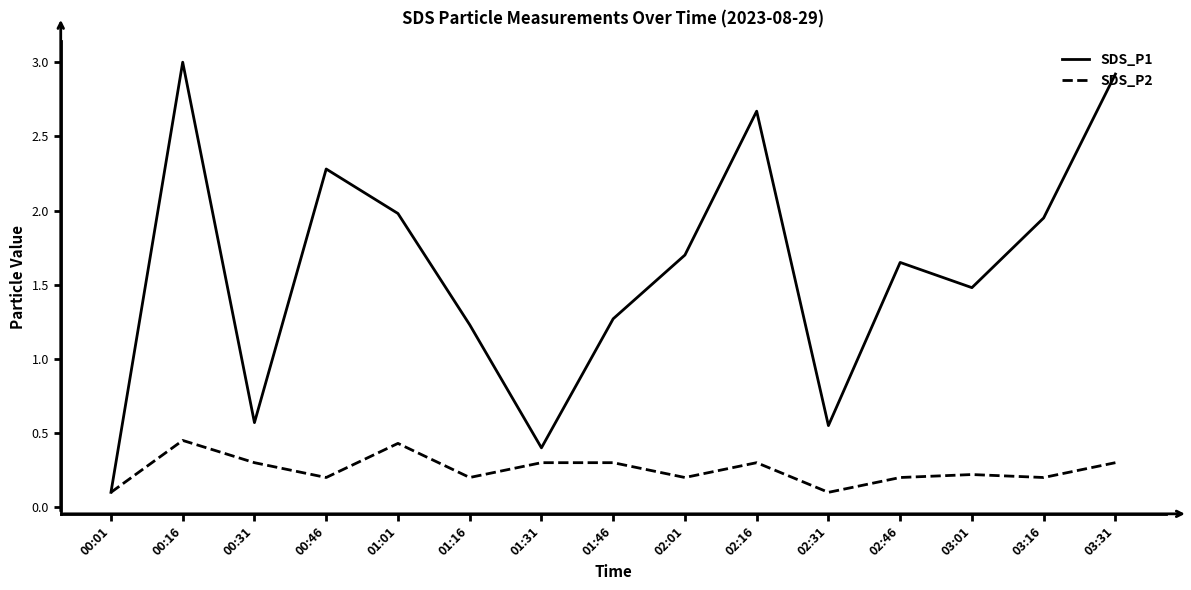

What is the sum of all SDS_P2 values?

3.8